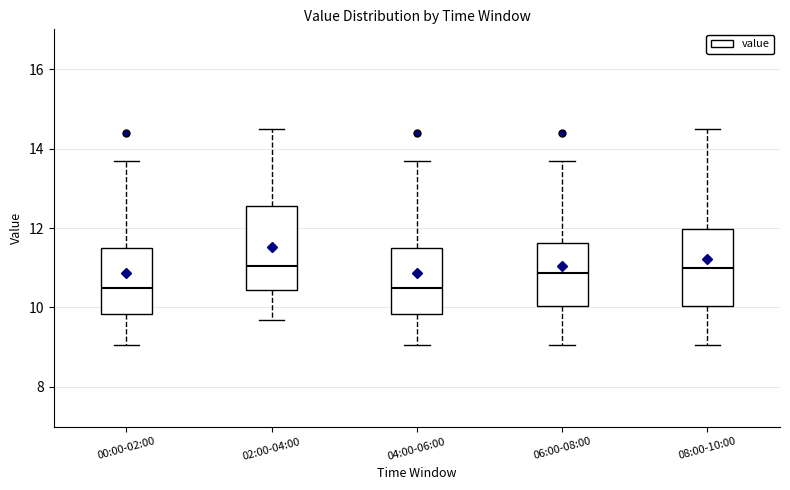

Reading left to right, transcribe this box plot: for each box, give where its median line is, the range the box spans, and where its two whiskers end, as read against the y-axis. The values are not printed on the chart, so give them approximately, as read against the axis.

00:00-02:00: median 10.6, box 9.8 to 11.6, whiskers 9.0 to 13.6
02:00-04:00: median 11.0, box 10.4 to 12.6, whiskers 9.6 to 14.4
04:00-06:00: median 10.6, box 9.8 to 11.6, whiskers 9.0 to 13.6
06:00-08:00: median 10.8, box 10.0 to 11.6, whiskers 9.0 to 13.6
08:00-10:00: median 11.0, box 10.0 to 12.0, whiskers 9.0 to 14.4